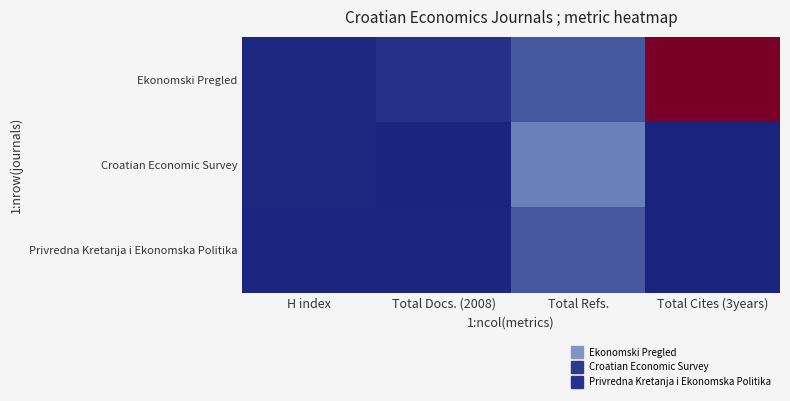

What is the difference between the highest and lowest values at Total Docs. (2008)?

27